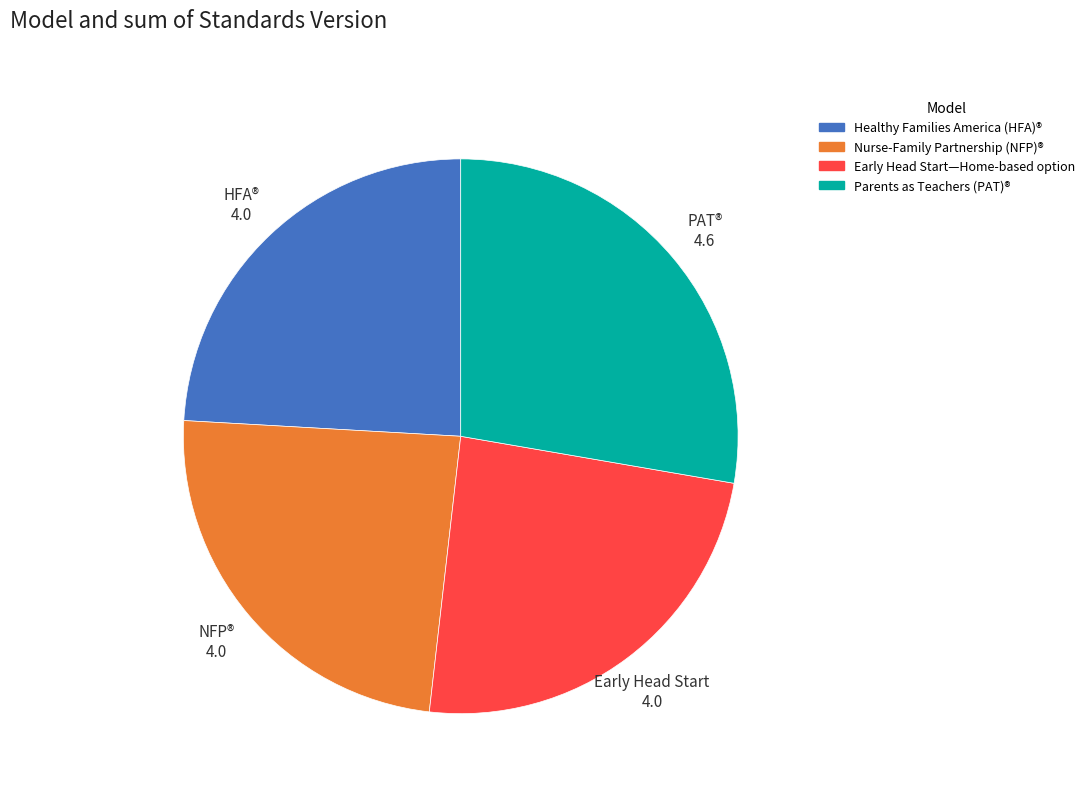

Is it true that Healthy Families America (HFA)® is 24% of the pie?

True